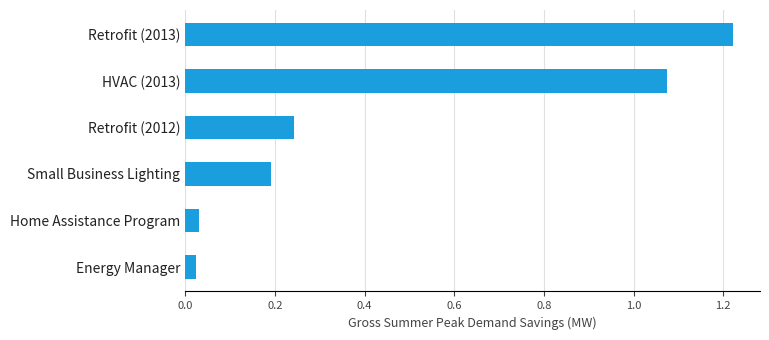

What is the average value?

0.5